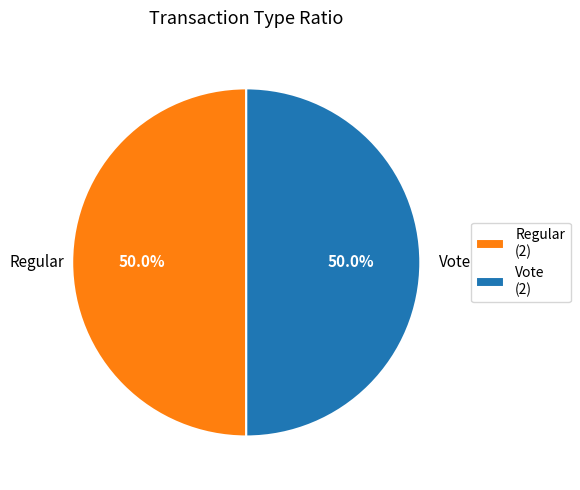

How many slices are in this pie chart?

2